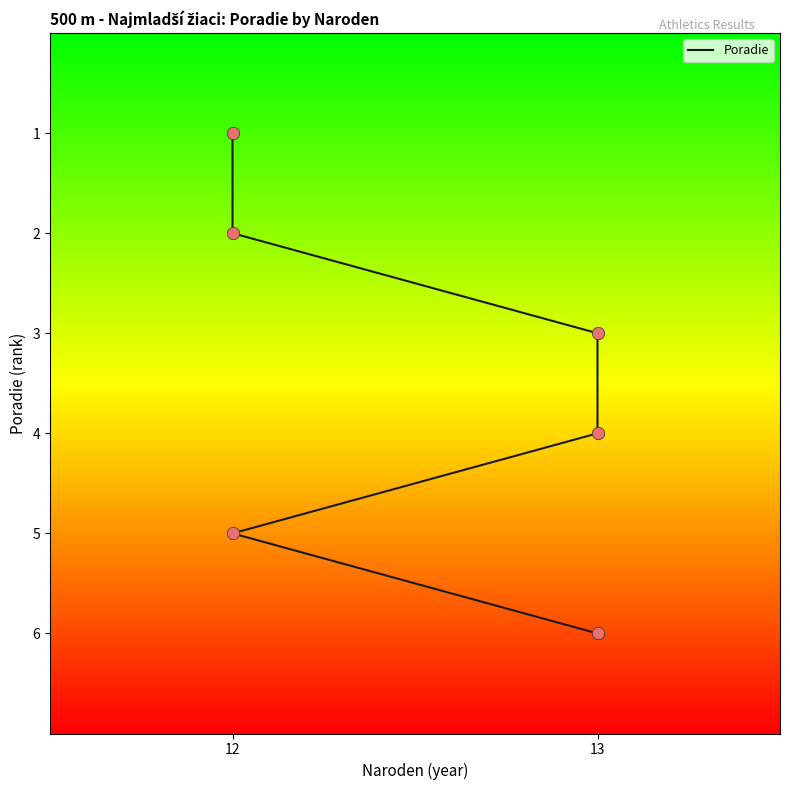

What is the change in value from 12 to 13?

+1